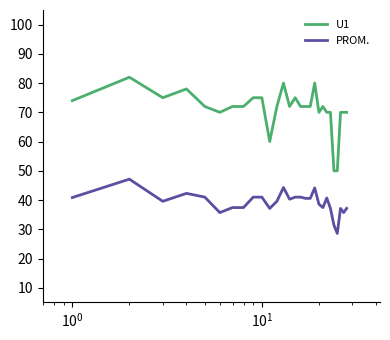

Does the chart have visible grid lines?

No